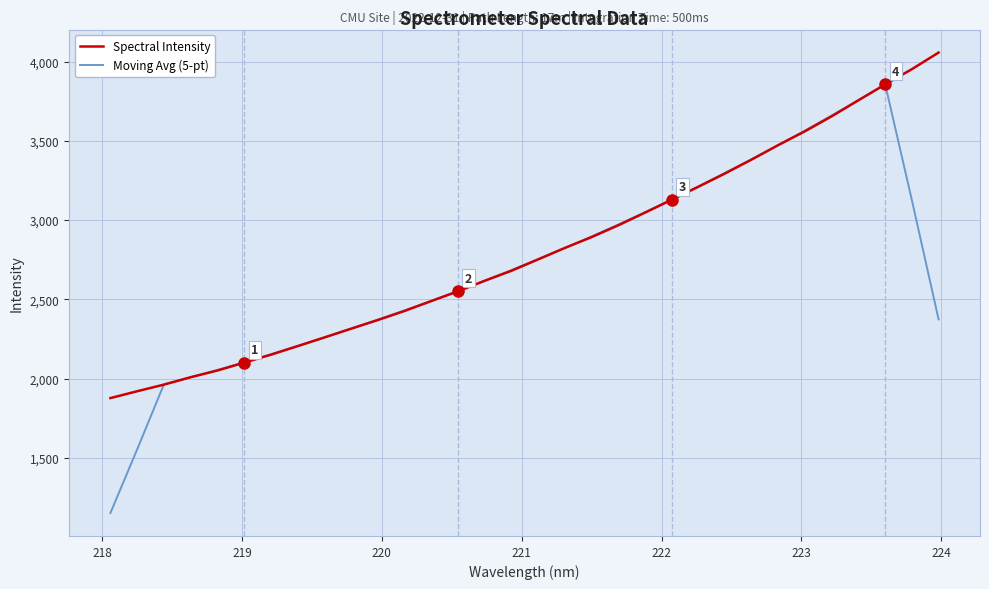

Which series has the largest range (max minus min)?

Moving Avg (5-pt)